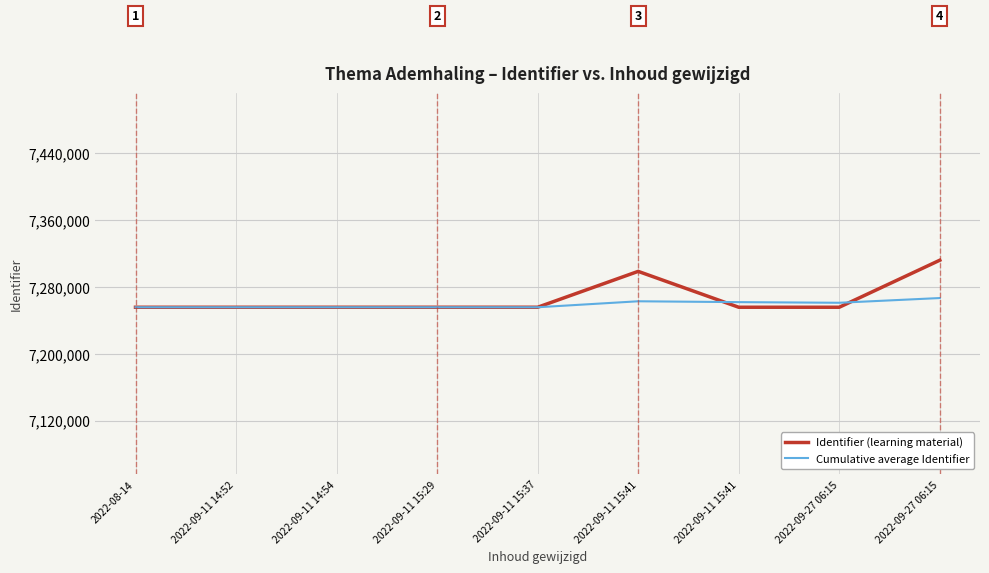

Which series has the largest range (max minus min)?

Identifier (learning material)